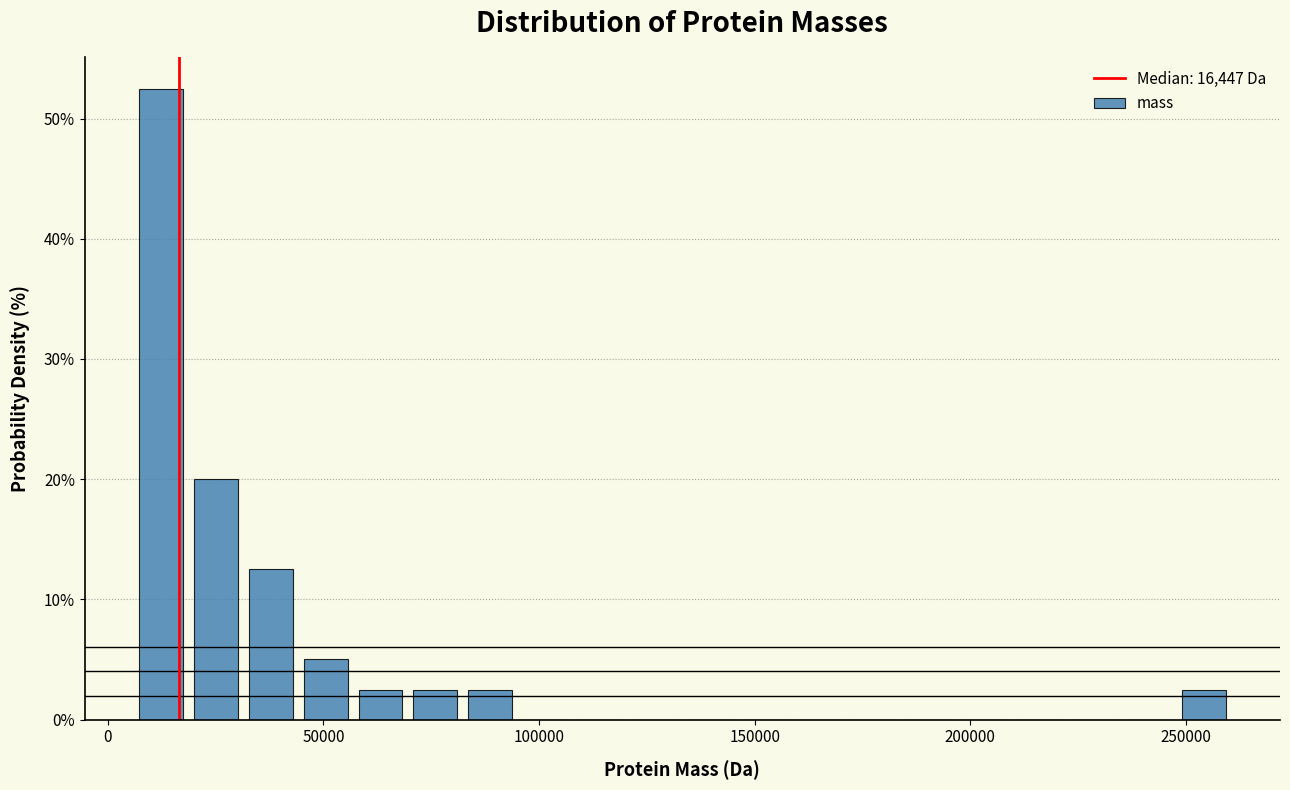

Around what value on the x-axis is the tallest bar? Give the approximate position of its centre, as read against the axis.

10000